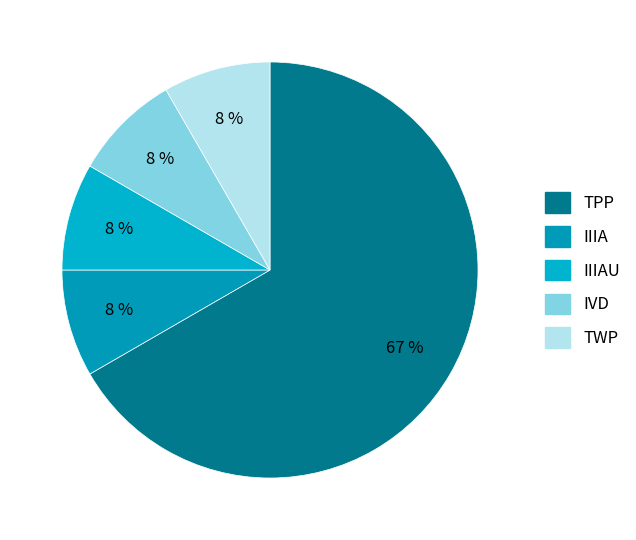

To the nearest percent, what percentage of the pie is TWP?

8%